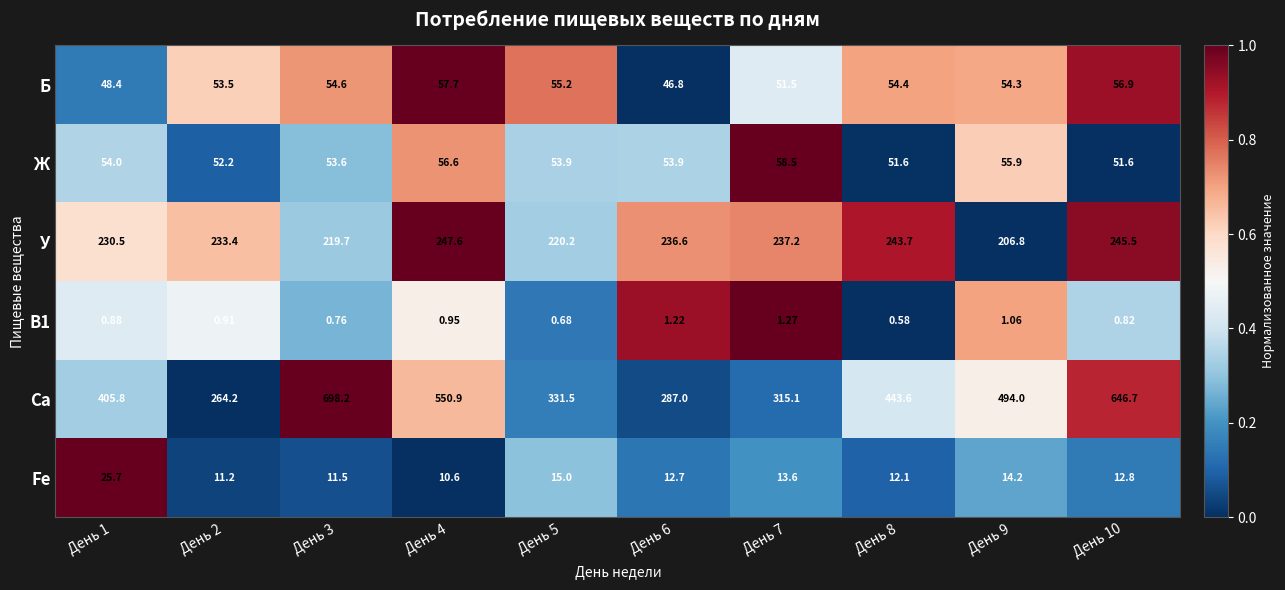

How many data points in Б are less than 54?

4